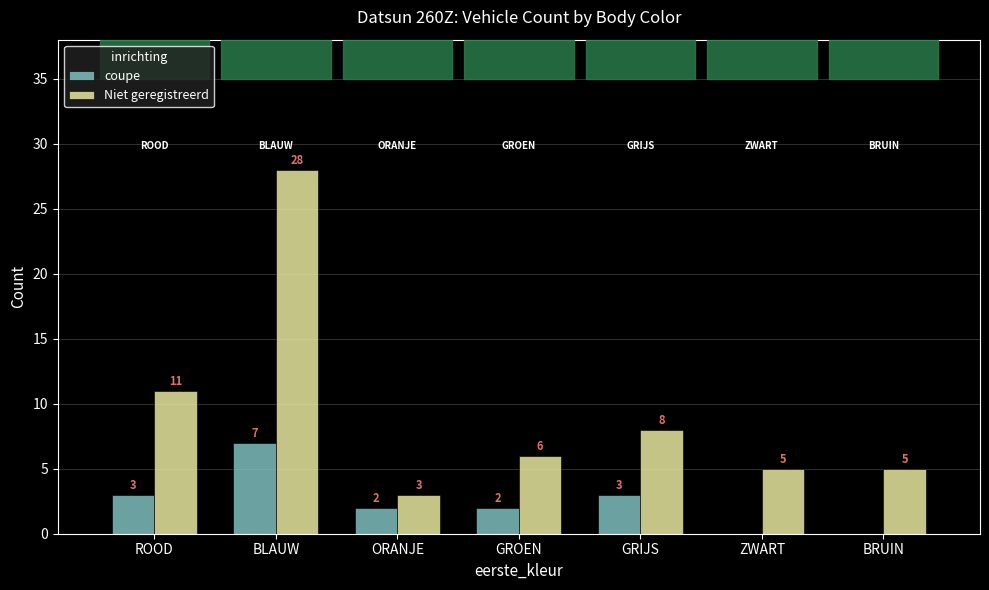

Reading left to right, what are all the values shown in this chart?

coupe: 3	7	2	2	3	0	0
Niet geregistreerd: 11	28	3	6	8	5	5